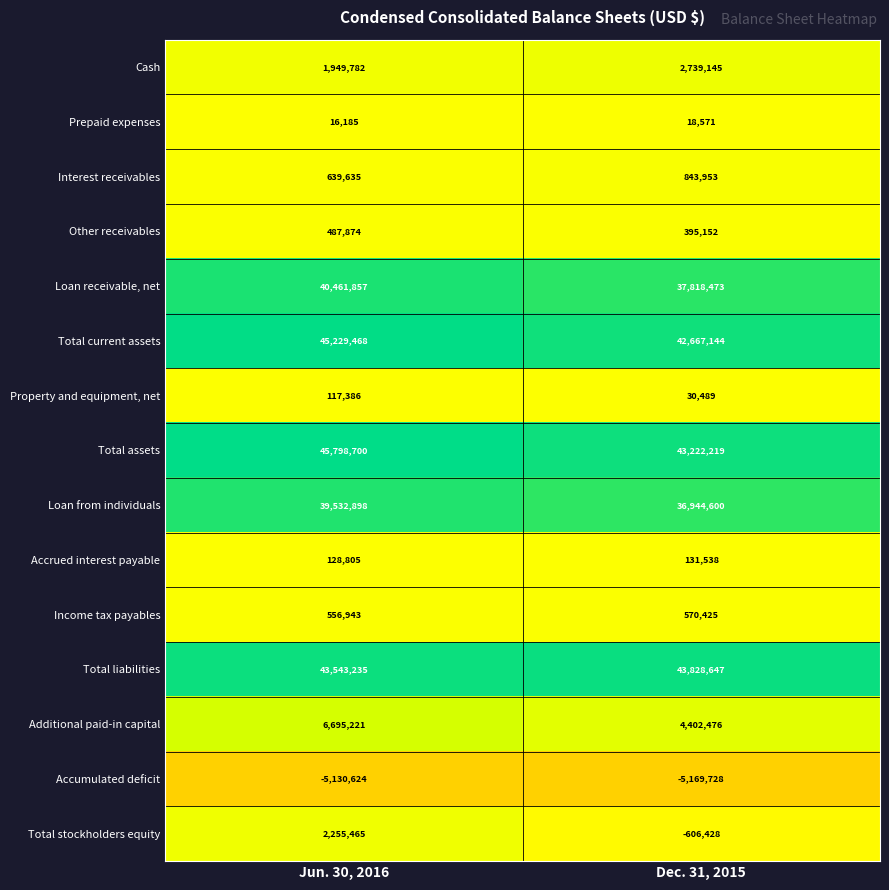

What is the approximate value of Total stockholders equity at Jun. 30, 2016?

2255465